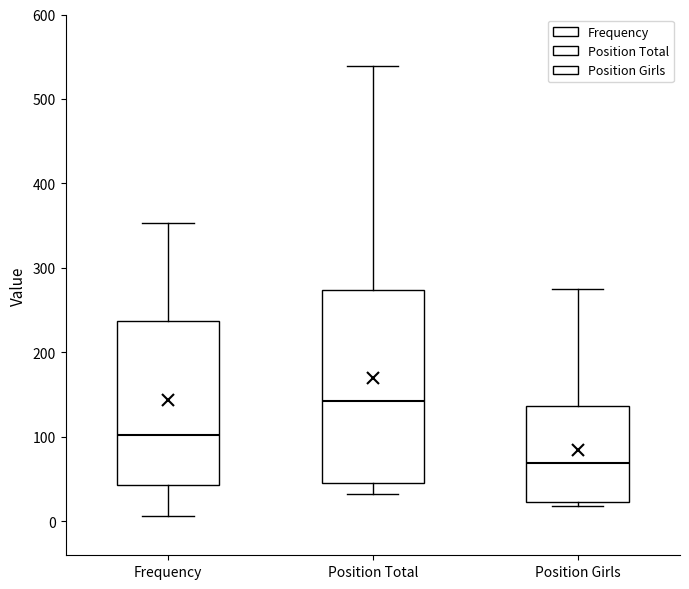

Where is the lower edge of the box for Position Total on the y-axis? The values are not printed on the chart, so give them approximately, as read against the axis.

50